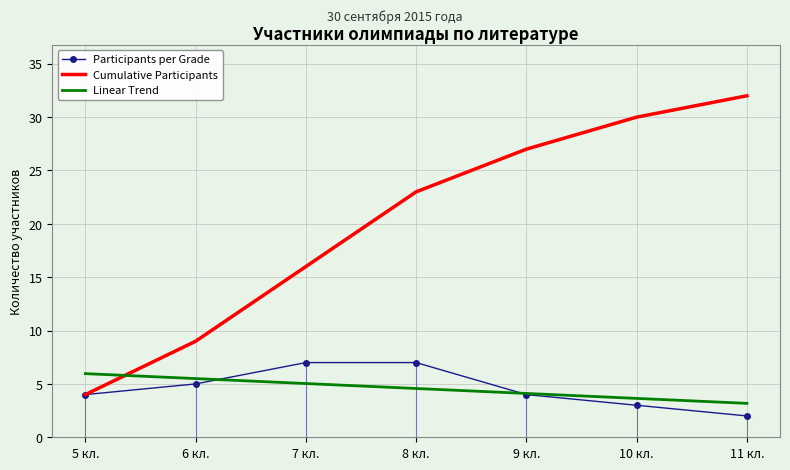

Which category has the lowest value in the Participants per Grade series?

11 кл.